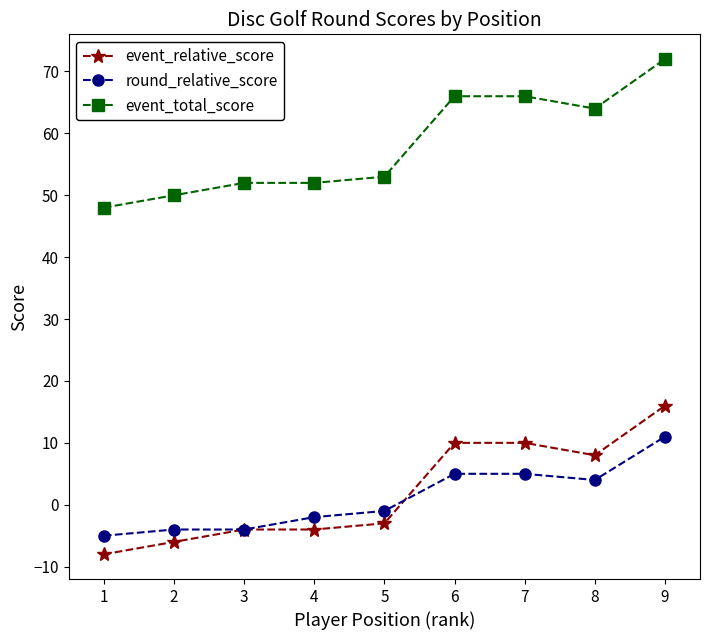

What is the approximate value of round_relative_score at 4?

-2